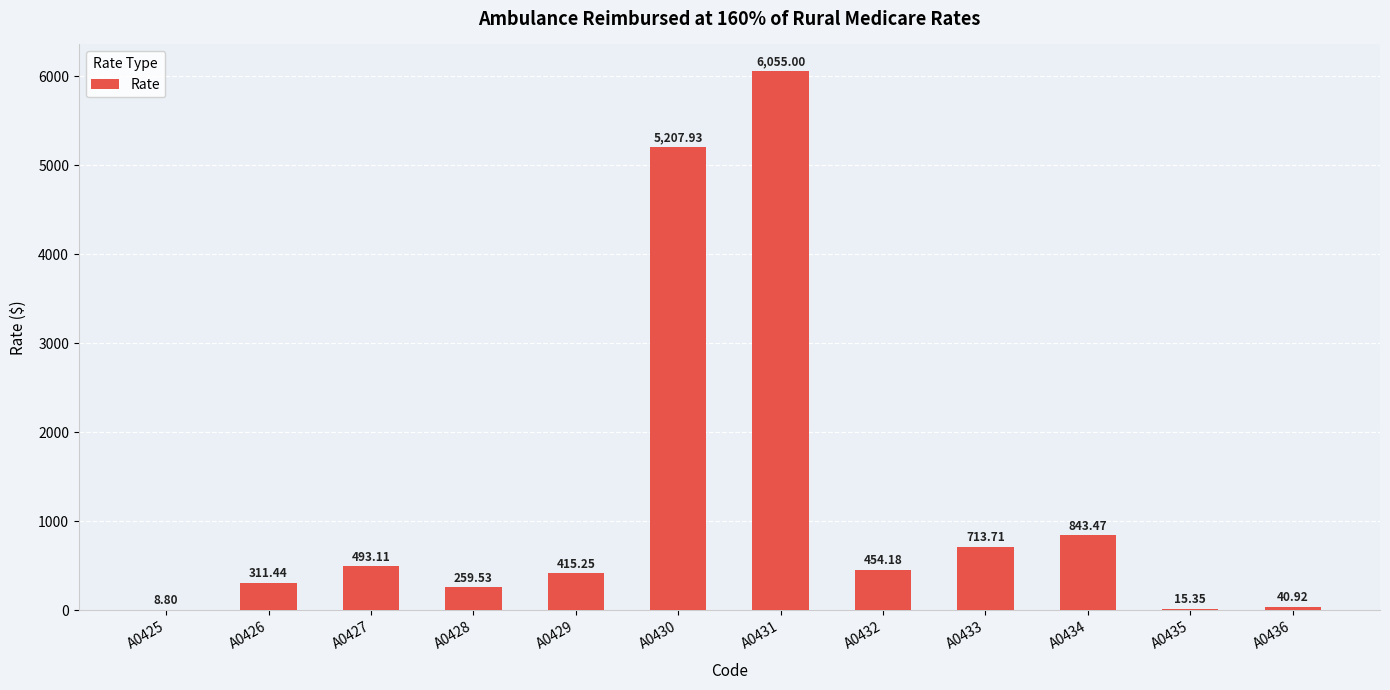

How many data points does each series have?

12